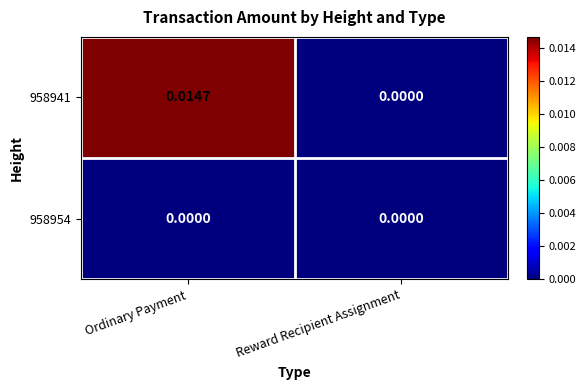

Which series has the widest spread of values?

958941